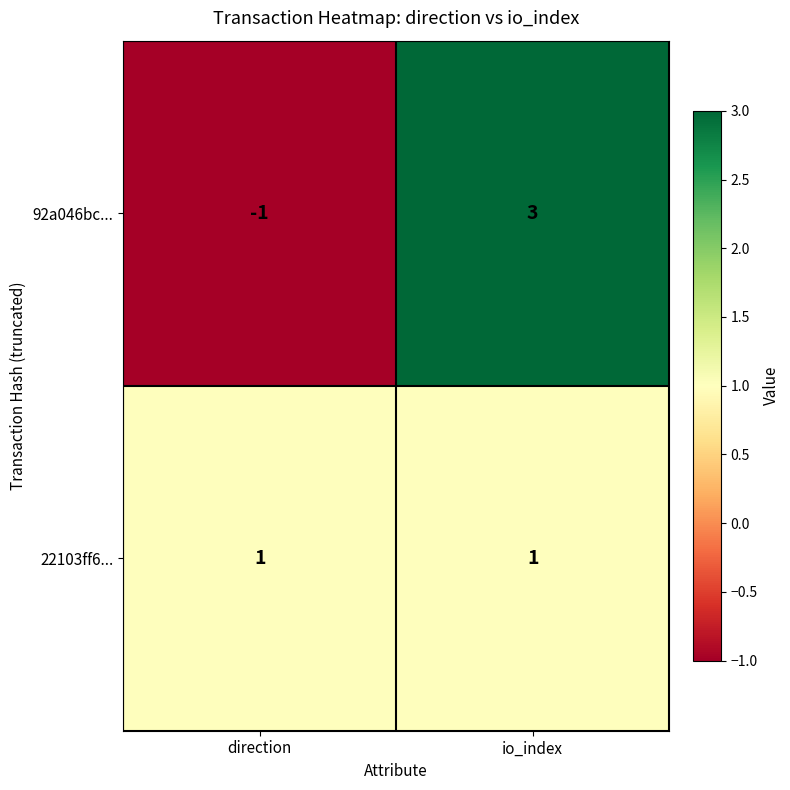

Which series has the largest range (max minus min)?

92a046bc...